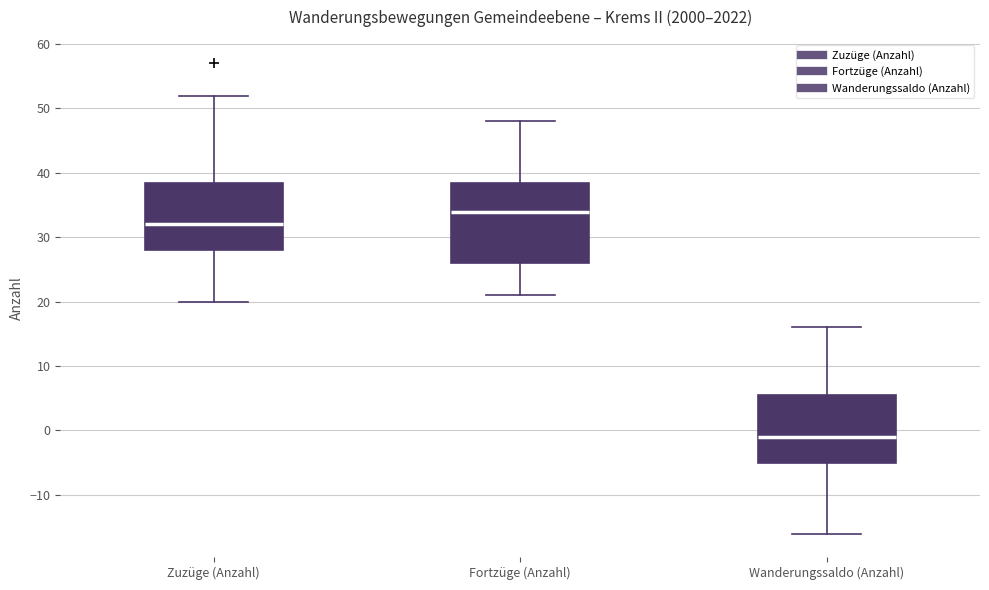

Reading left to right, transcribe this box plot: for each box, give where its median line is, the range the box spans, and where its two whiskers end, as read against the y-axis. The values are not printed on the chart, so give them approximately, as read against the axis.

Zuzüge (Anzahl): median 32, box 28 to 39, whiskers 20 to 52
Fortzüge (Anzahl): median 34, box 26 to 39, whiskers 21 to 48
Wanderungssaldo (Anzahl): median -1, box -5 to 6, whiskers -16 to 16